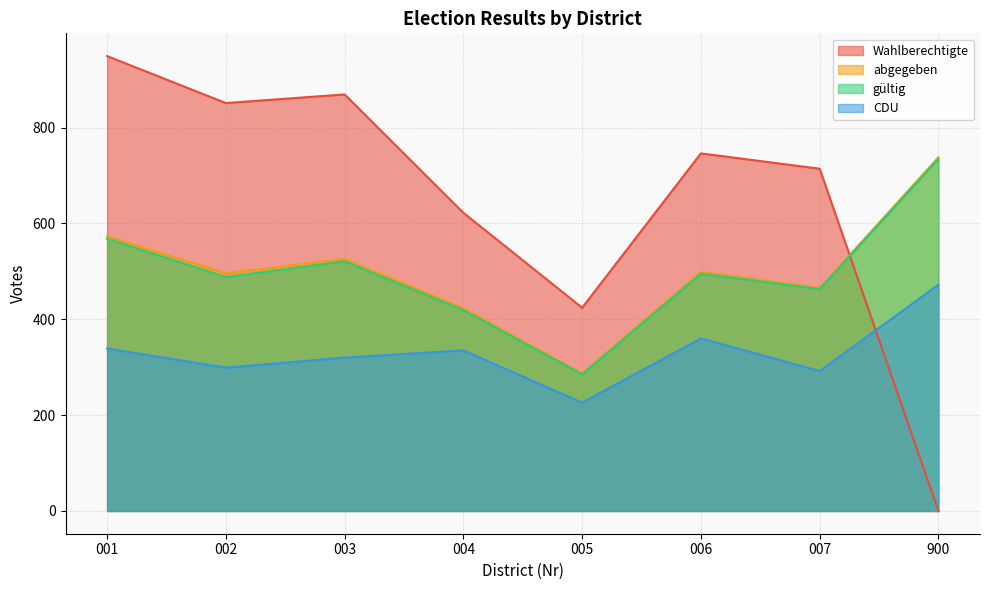

What is the value of the Wahlberechtigte point at the 5th from the left?

424